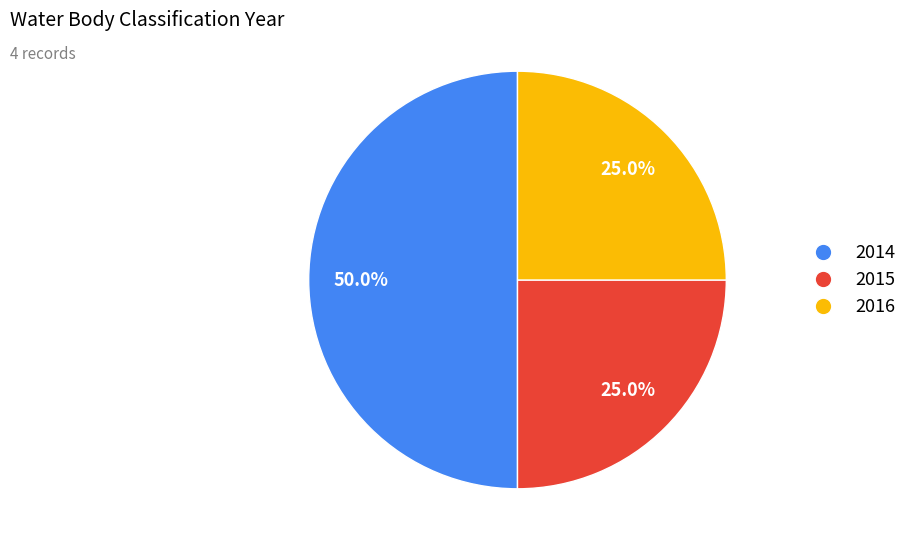

How many segments does this pie chart have?

3